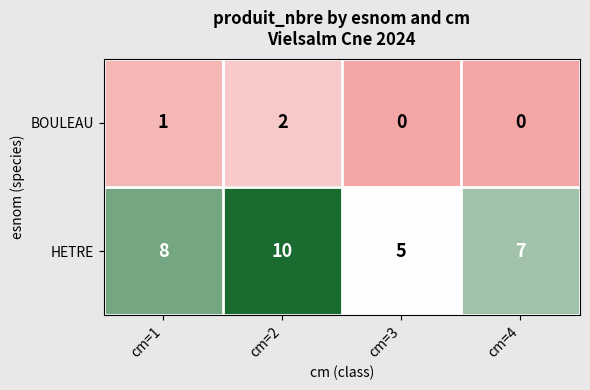

Reading right to left, what are all the values shown in this chart?

BOULEAU: 0	0	2	1
HETRE: 7	5	10	8